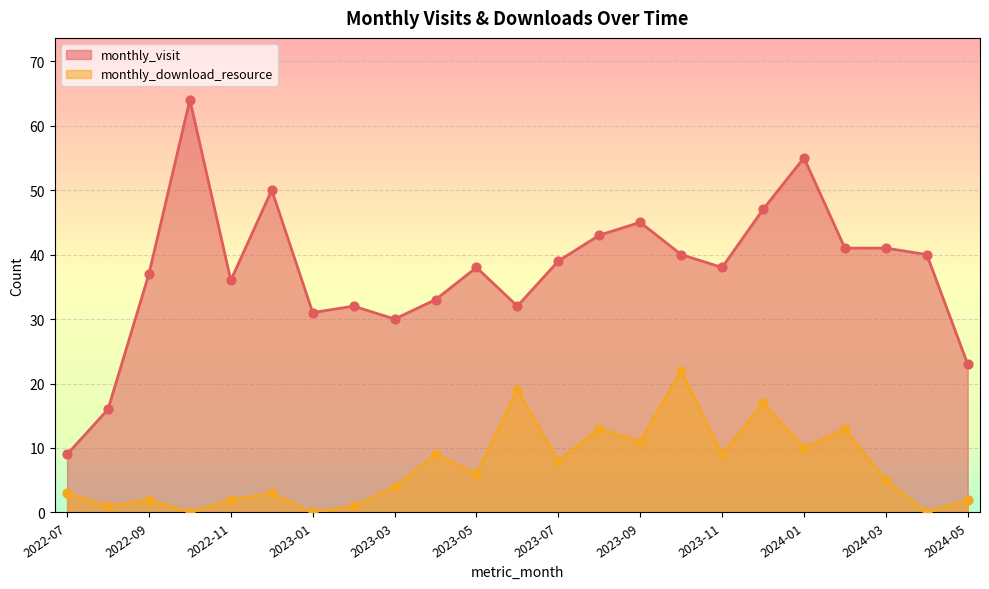

At how many categories does at least one series exceed 10?

22